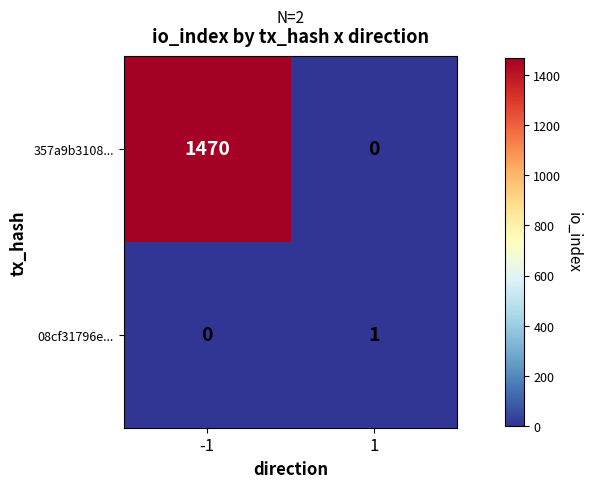

Reading right to left, extract all data points from this chart.

357a9b3108...: 1=0	-1=1470
08cf31796e...: 1=1	-1=0